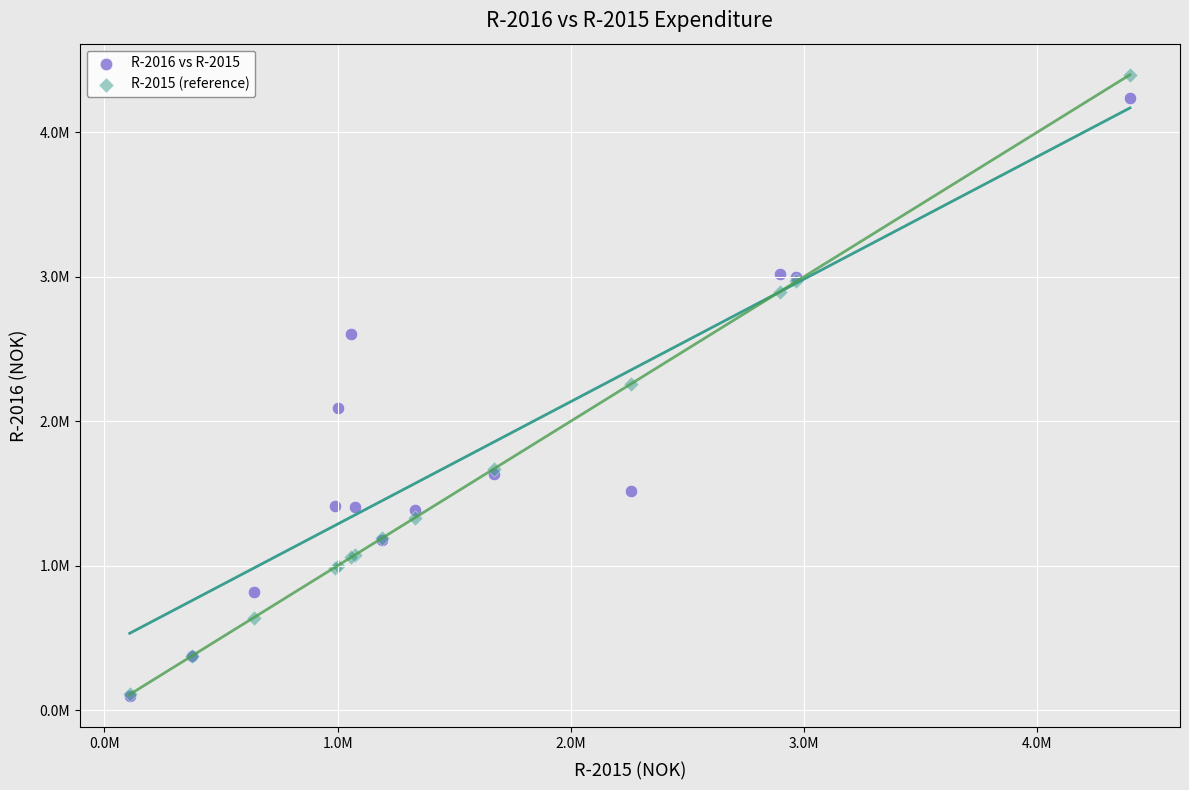

What are all the series names shown in the legend?

R-2016 vs R-2015, R-2015 (reference)